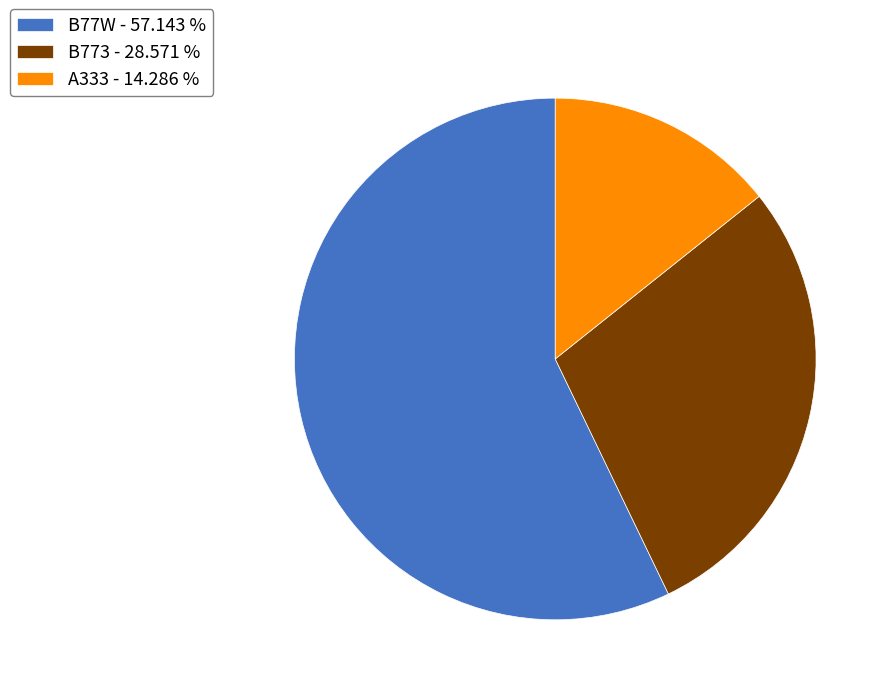

Between B773 and B77W, which is larger?

B77W